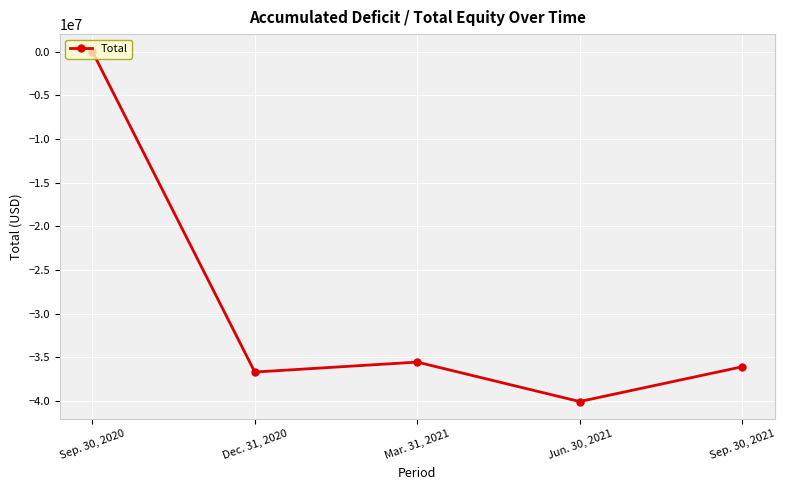

List the labels in order of value, largest first.

Sep. 30, 2020, Mar. 31, 2021, Sep. 30, 2021, Dec. 31, 2020, Jun. 30, 2021